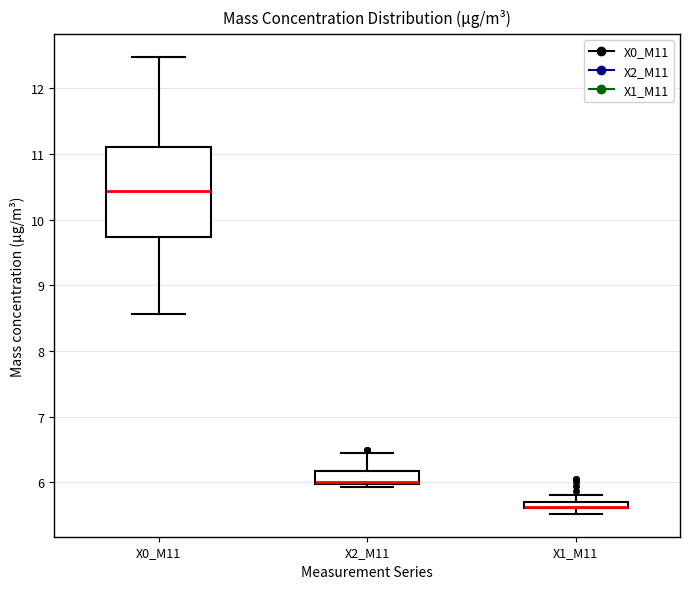

Which box is the tallest, from its lower edge to its upper edge?

X0_M11